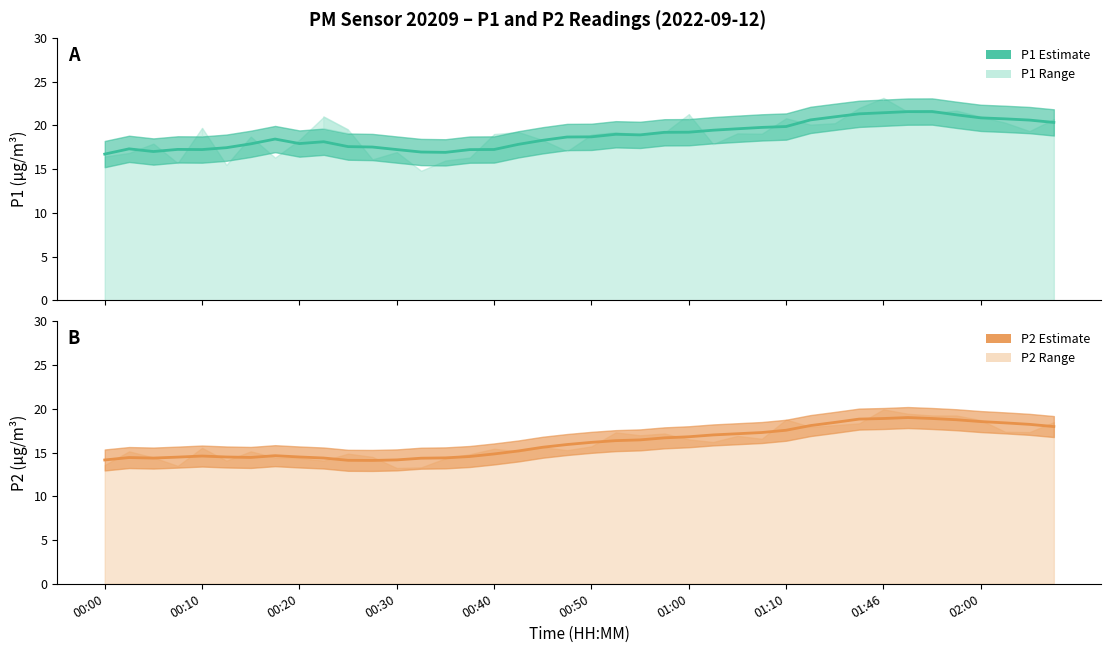

What is the lowest value of the P2 (smoothed) series?

14.1